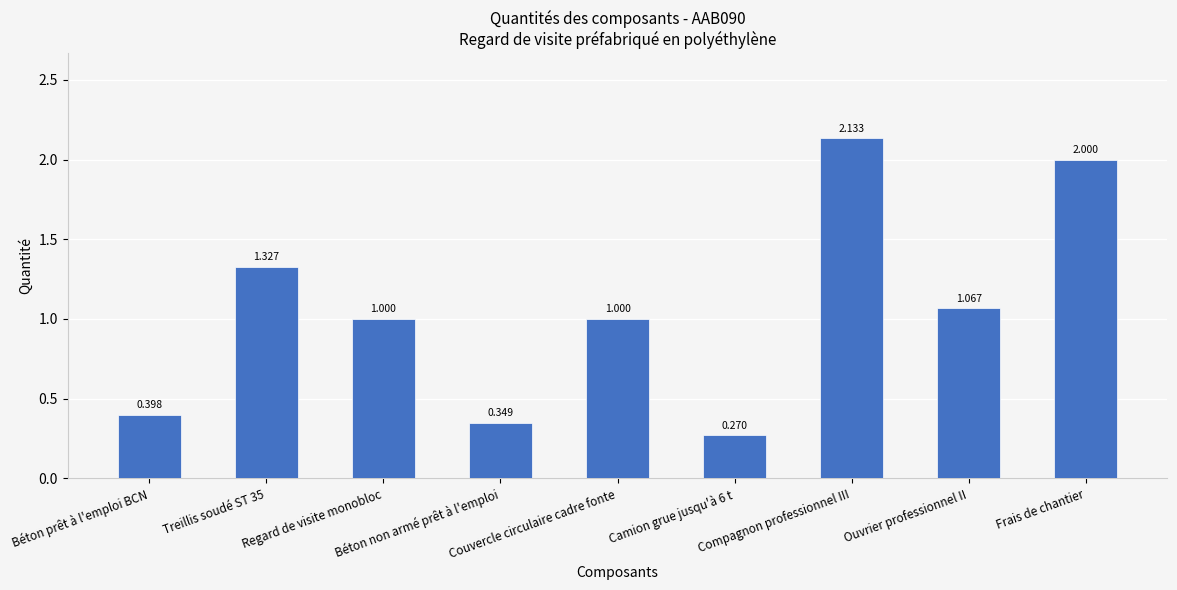

What is the average value?

1.1